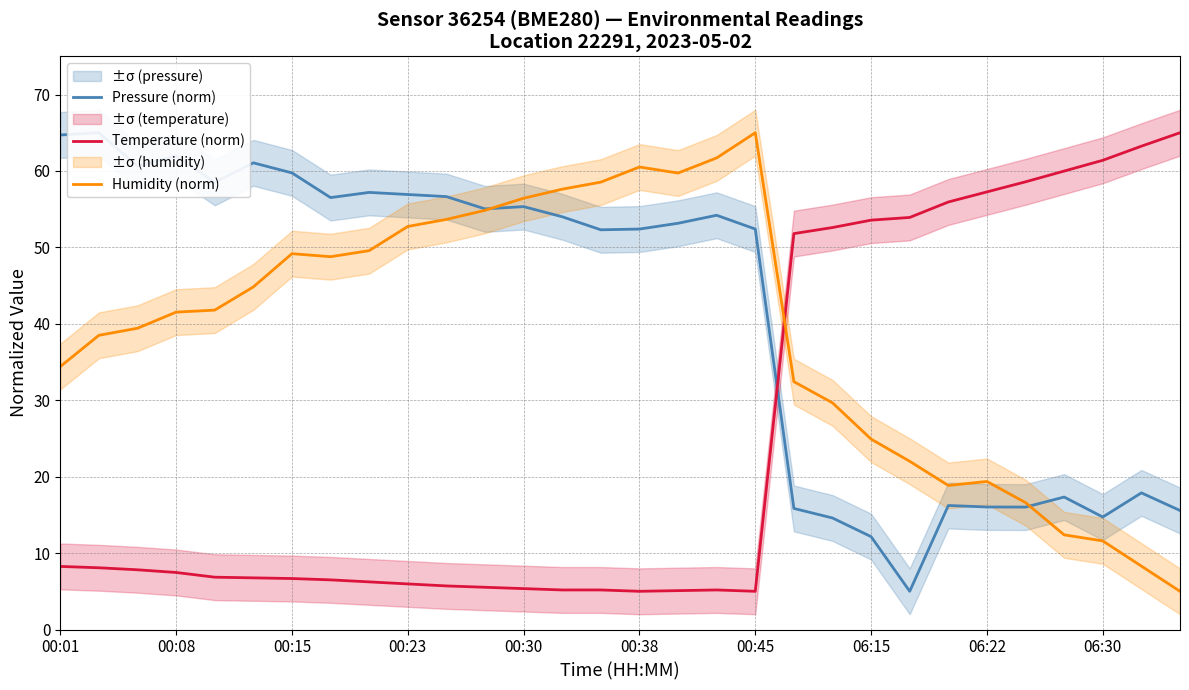

What is the lowest value of the Temperature (norm) series?

5.0